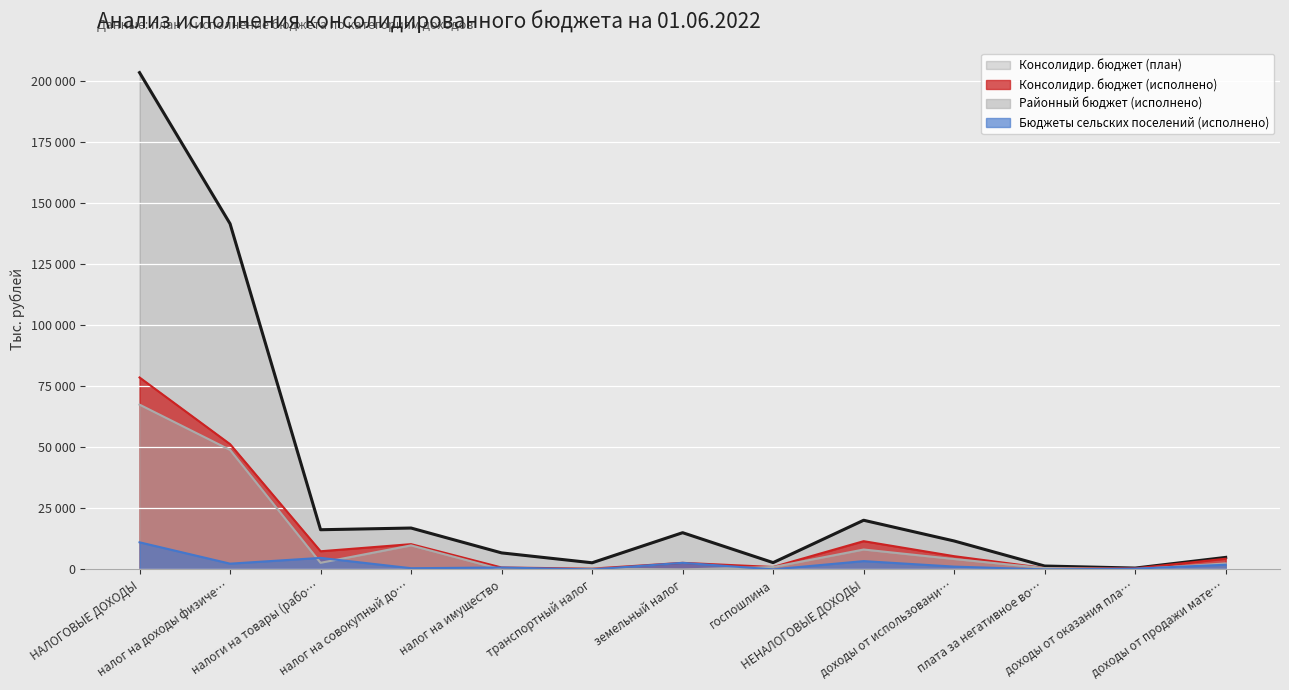

True or false: Консолидир. бюджет (план) and Консолидир. бюджет (исполнено) cross at least once.

False